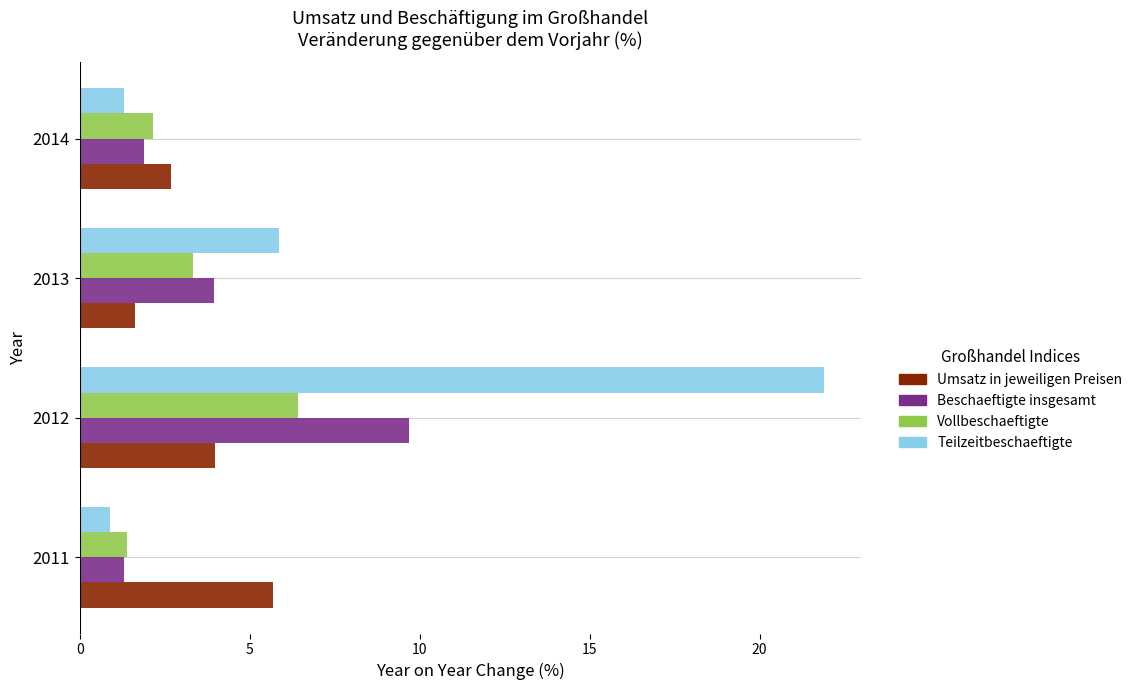

What is the spread (max minus min) of values at 2012?

17.9